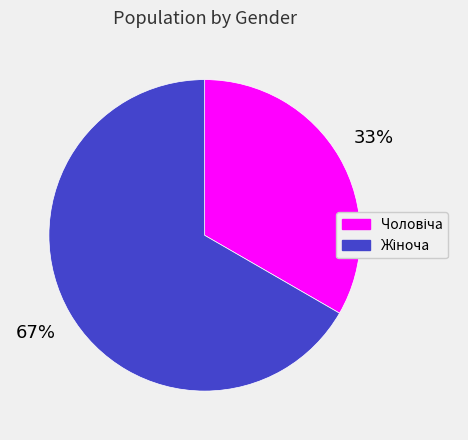

Count the number of slices in the pie.

2